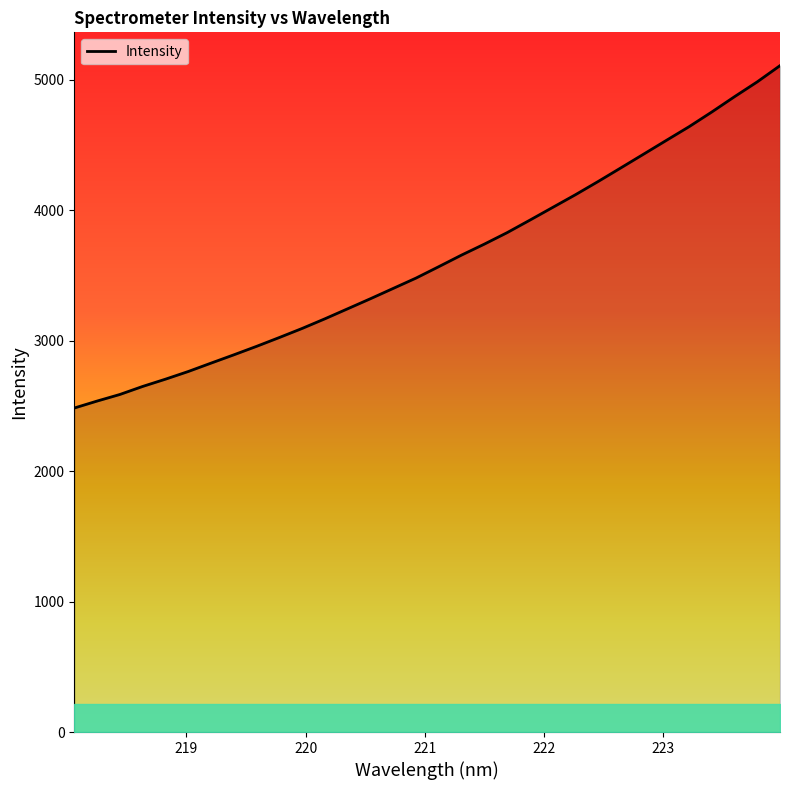

What is the difference between the maximum and minimum values?

2624.6